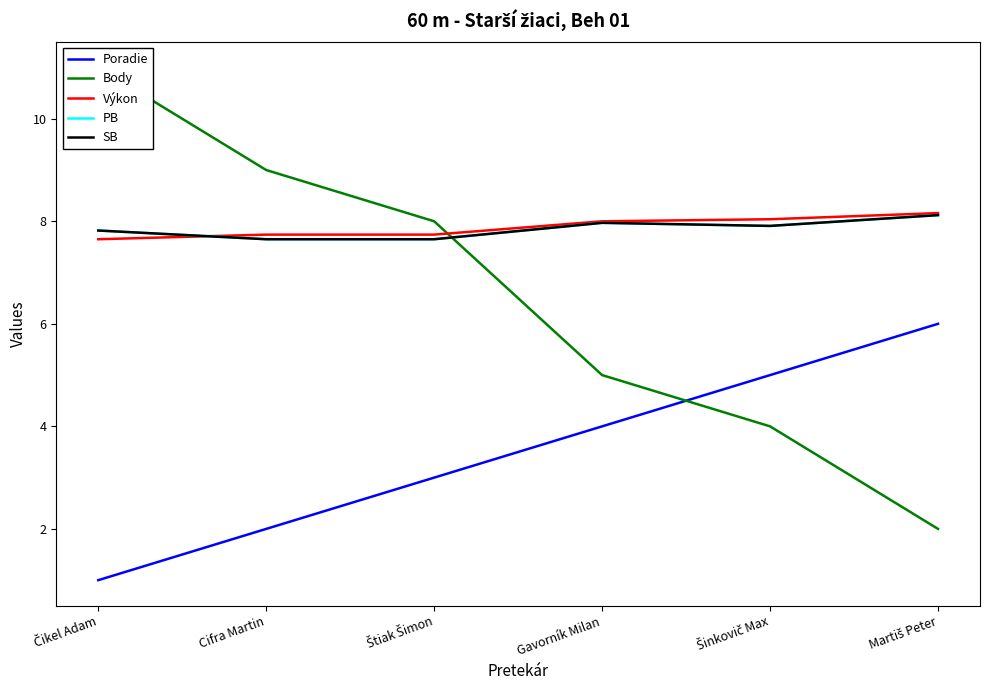

What is the label of the 3rd point from the right?

Gavorník Milan